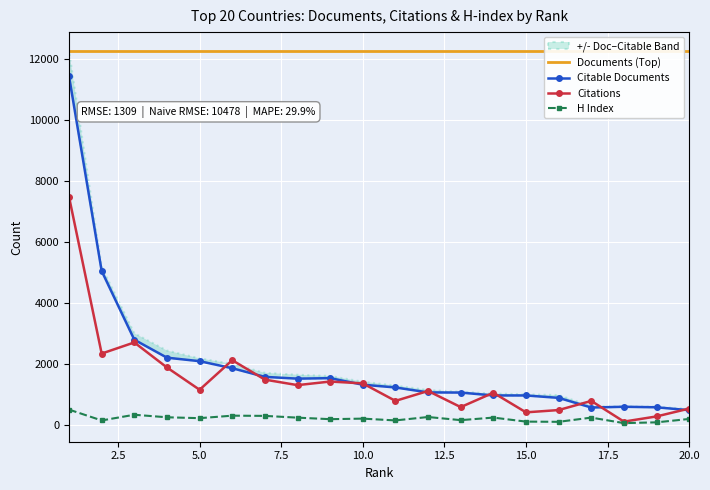

In Citations, how many points are higher than both neighbors (excluding endpoints)?

6